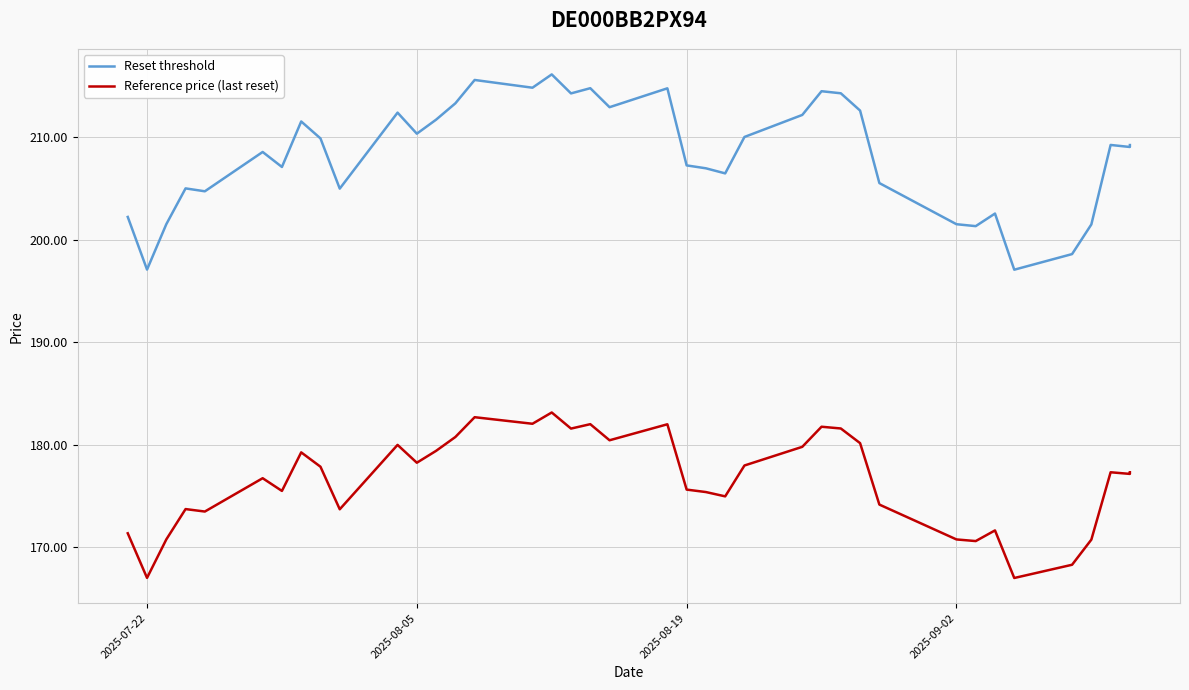

The Reset threshold series shows 121.4 at 7. True or false?

False